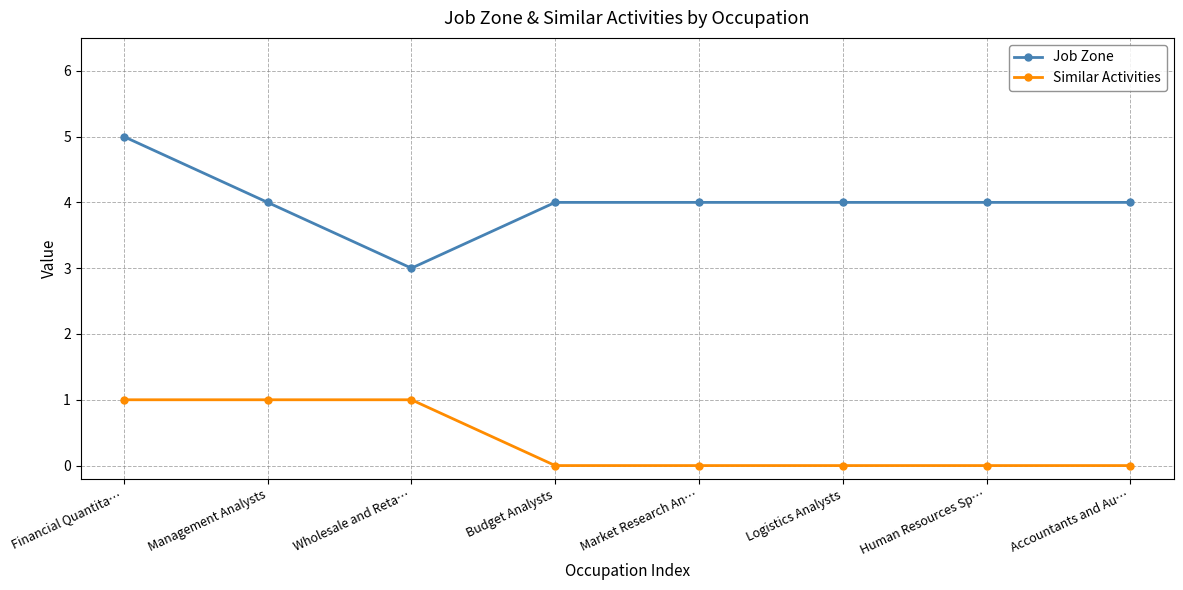

At which category is the sum across all series the highest?

Financial Quantita…